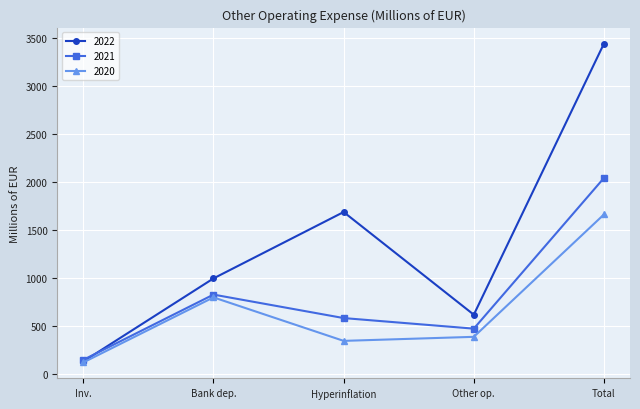

What is the spread (max minus min) of values at Total?

1776